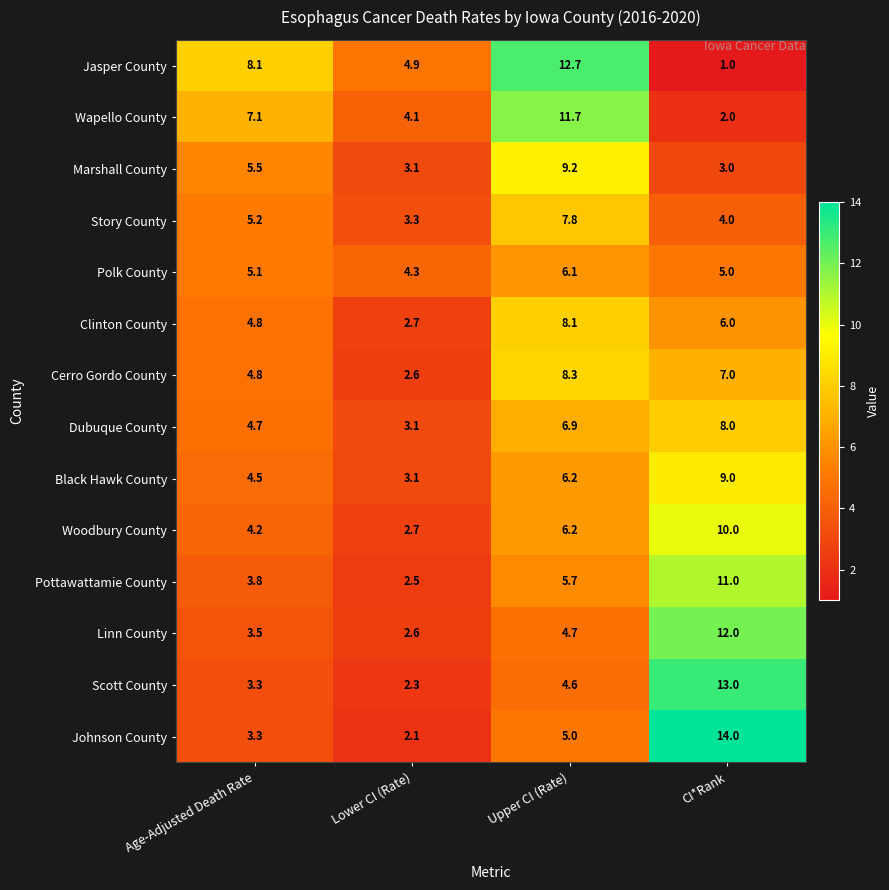

At which label is Johnson County closest to 8?

Upper CI (Rate)